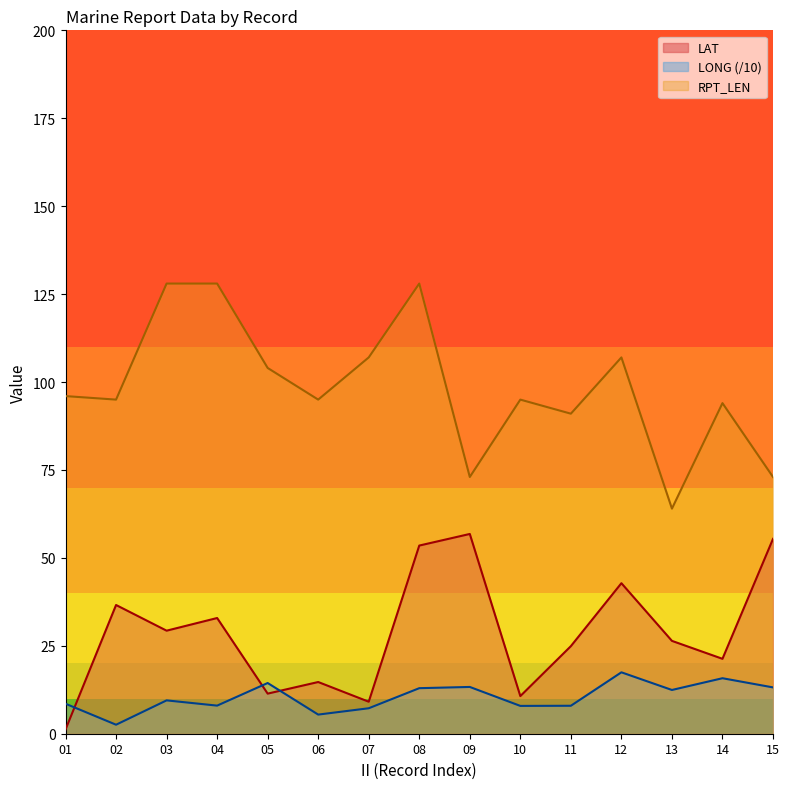

True or false: LAT and RPT_LEN intersect in this chart.

False